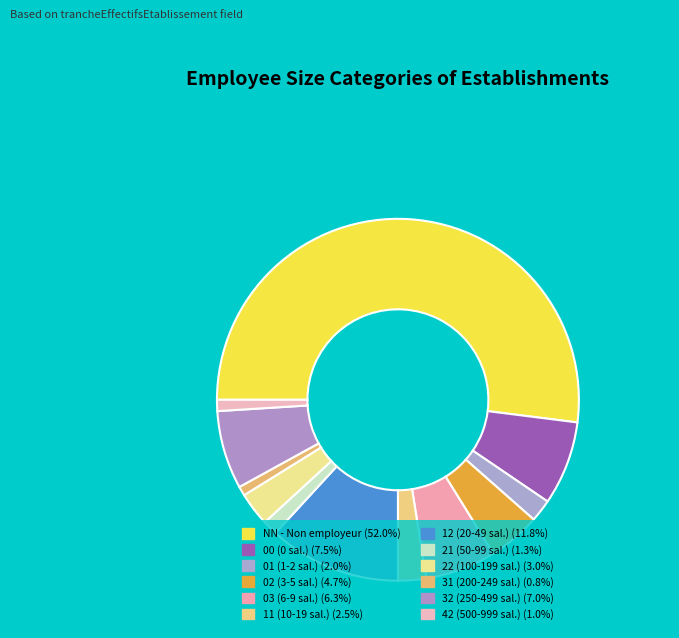

The NN slice represents 61% of the pie. True or false?

False